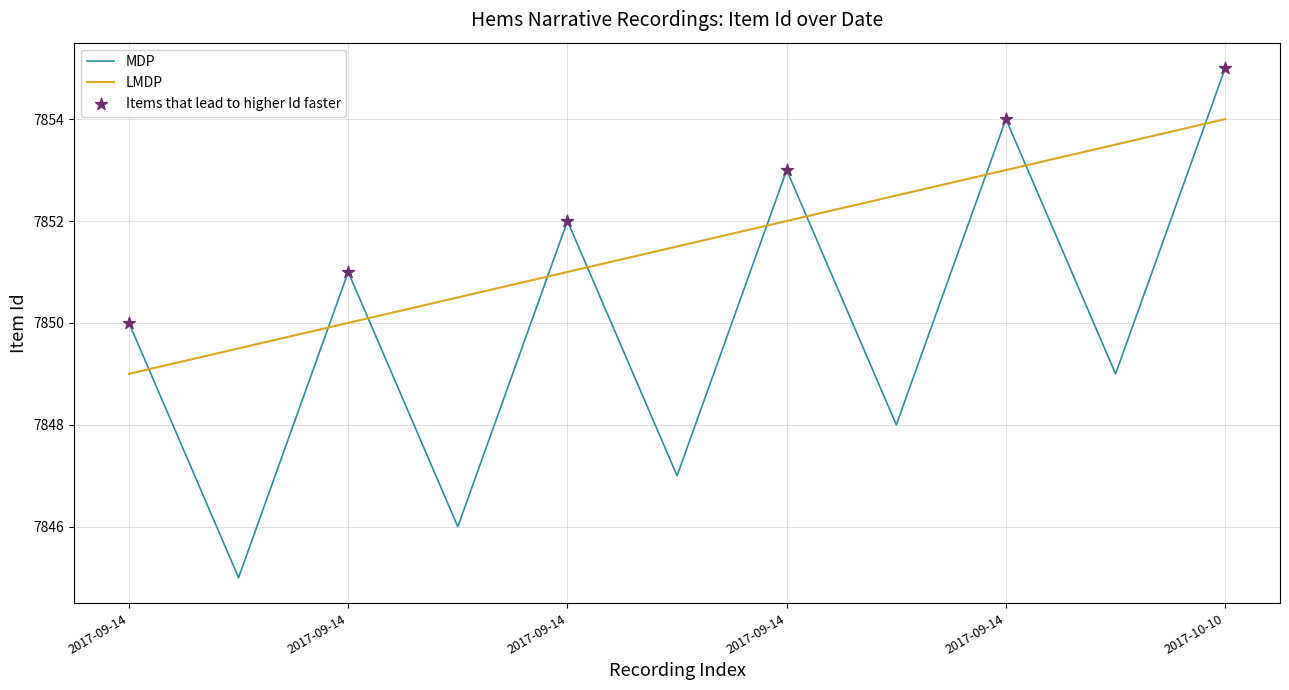

Approximately how many times larger is the value at 2017-09-14 compared to 2017-09-14?

1.0